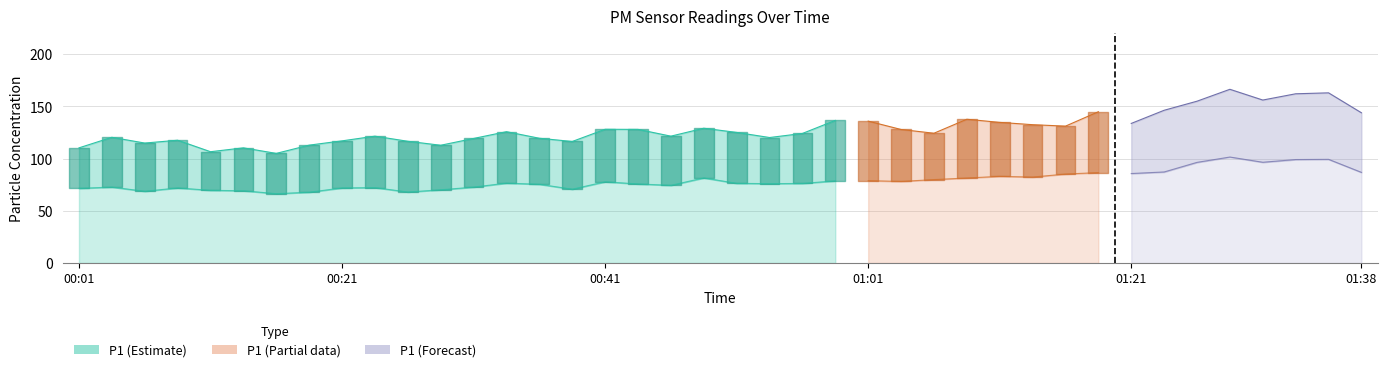

What is the difference between the second highest and minimum values in the P1 series?

58.0